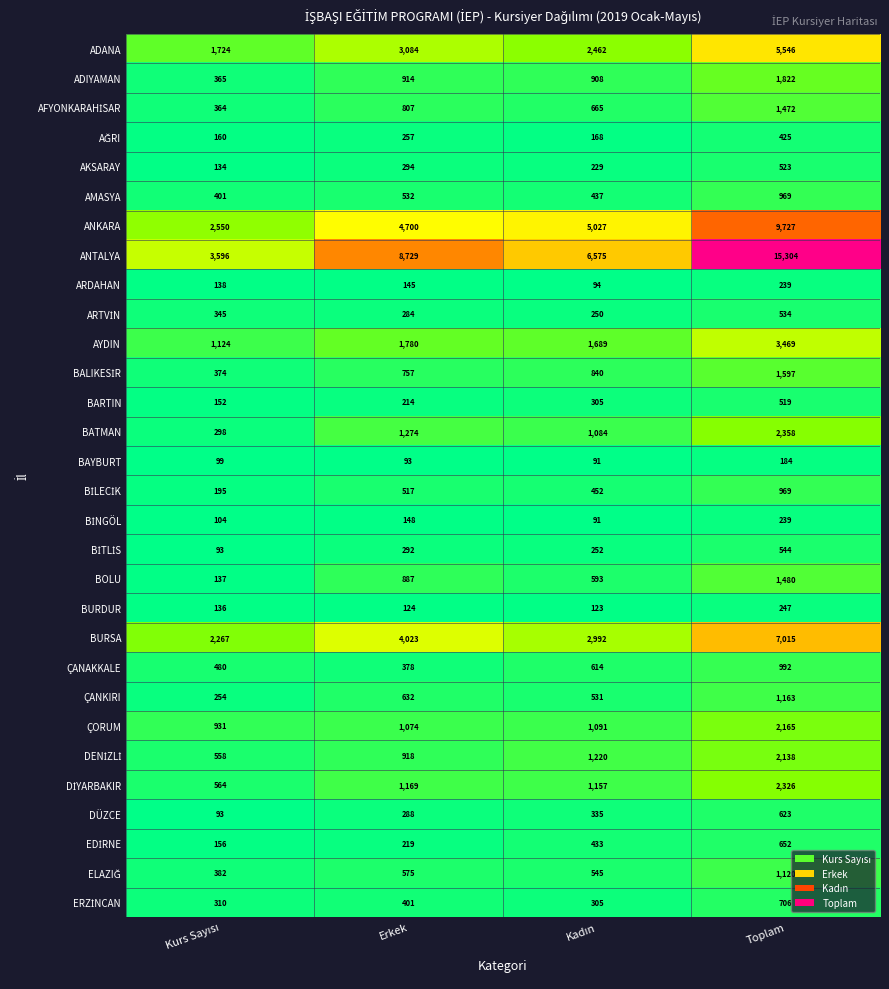

At which category is the sum across all series the highest?

Toplam